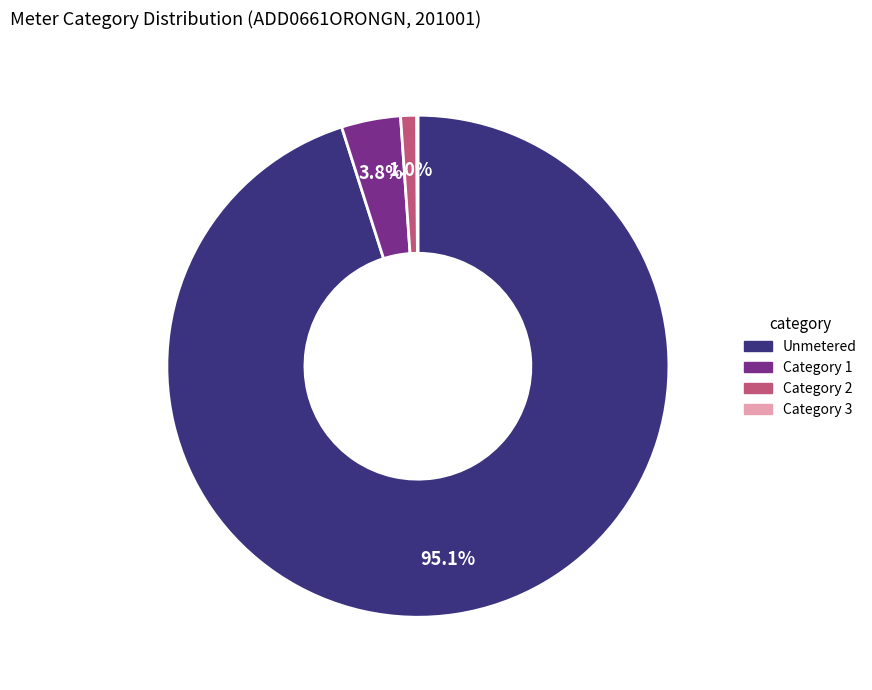

Which slice is the largest?

Unmetered